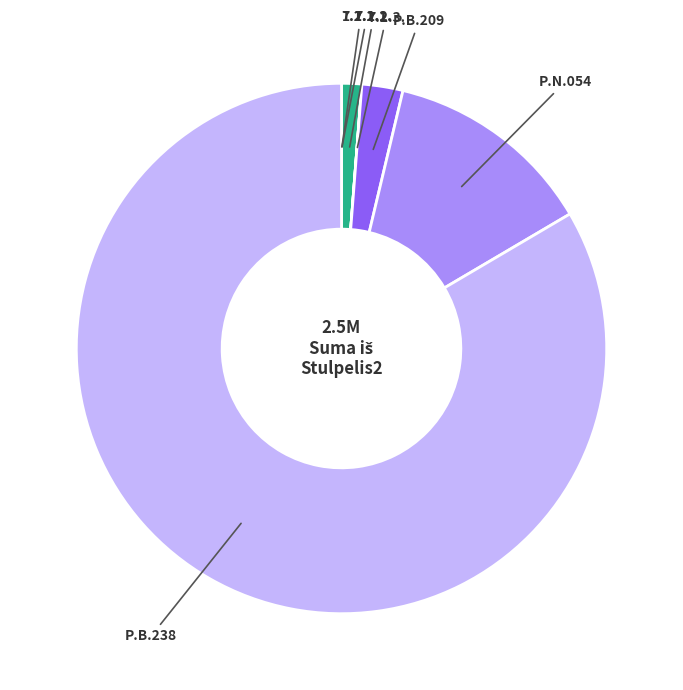

The P.B.238 slice represents 90% of the pie. True or false?

False